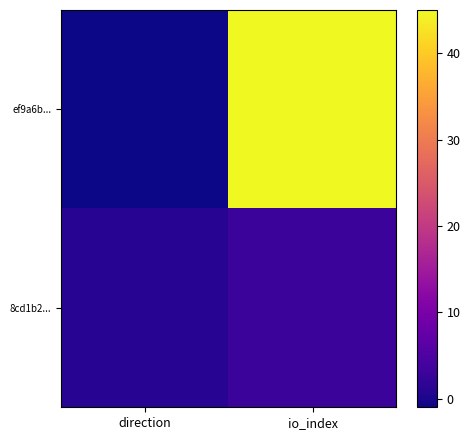

Between direction and io_index, which is larger?

io_index